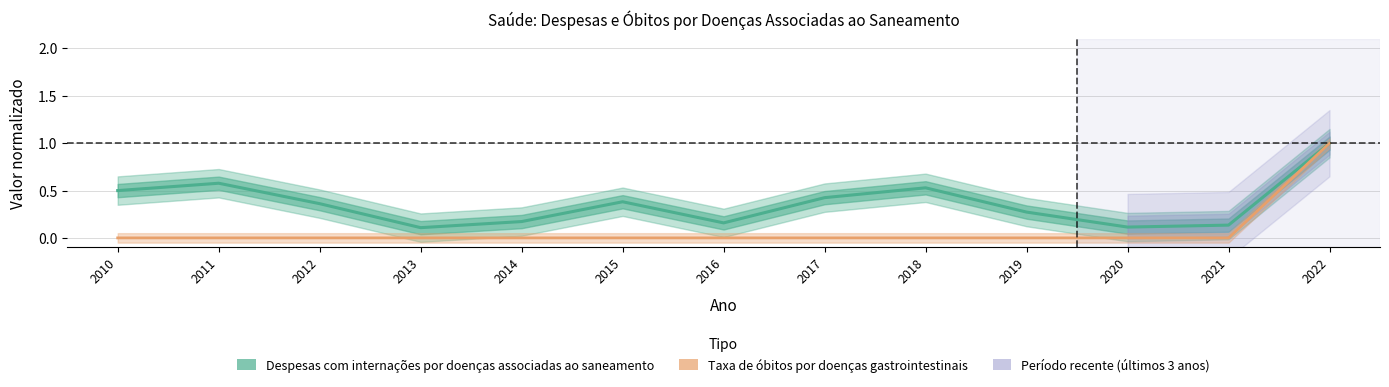

What are all the series names shown in the legend?

Despesas com internações por doenças associadas ao saneamento, Taxa de óbitos por doenças gastrointestinais